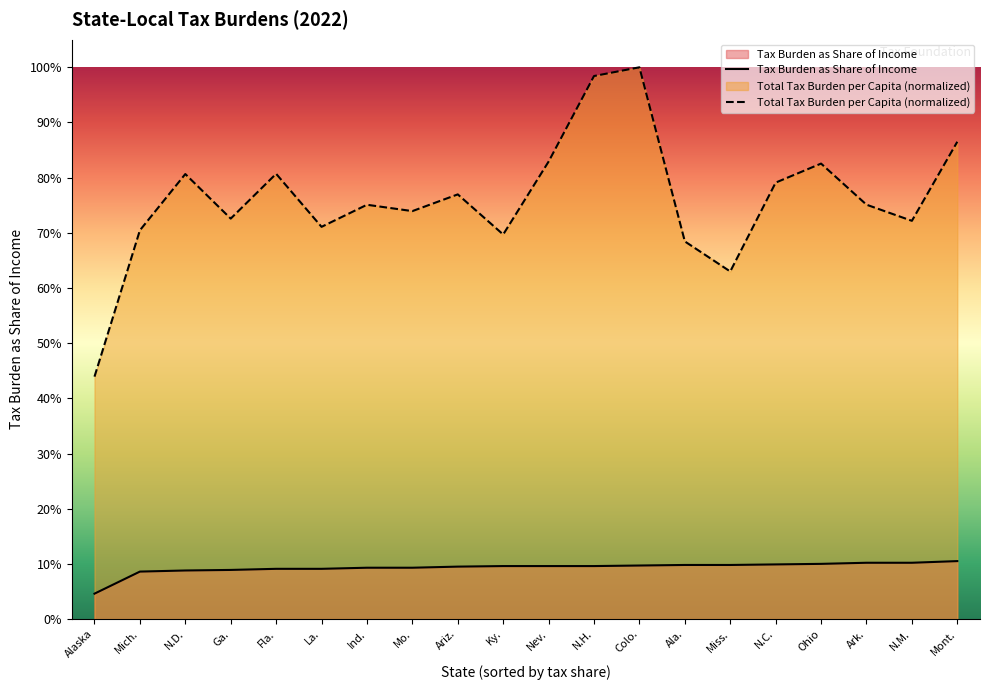

Count the number of categories in the chart.

20